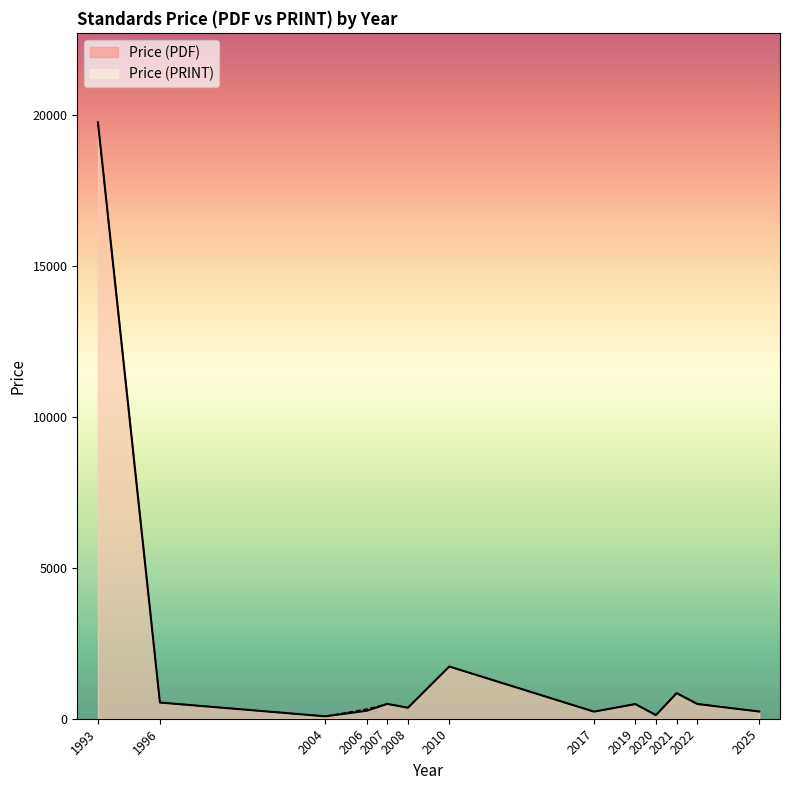

How many lines are shown in the chart?

2